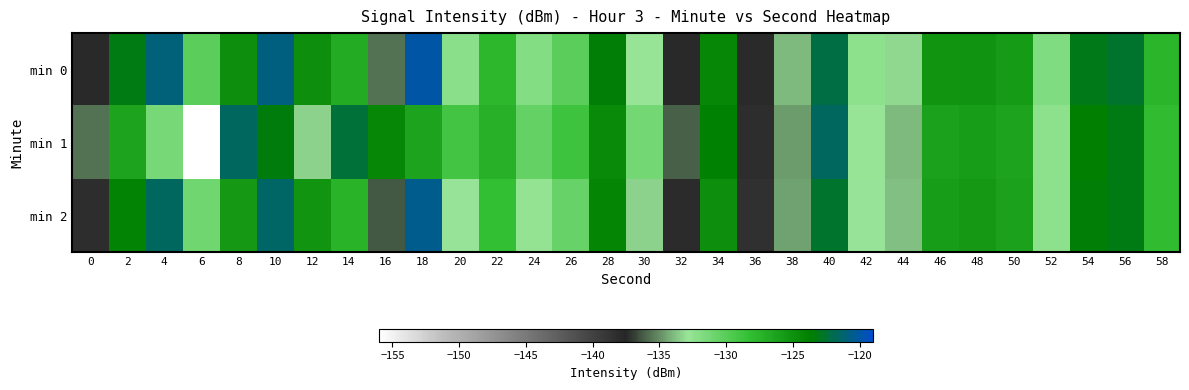

Rank the series by their average value, from lowest to highest.

min 1, min 2, min 0